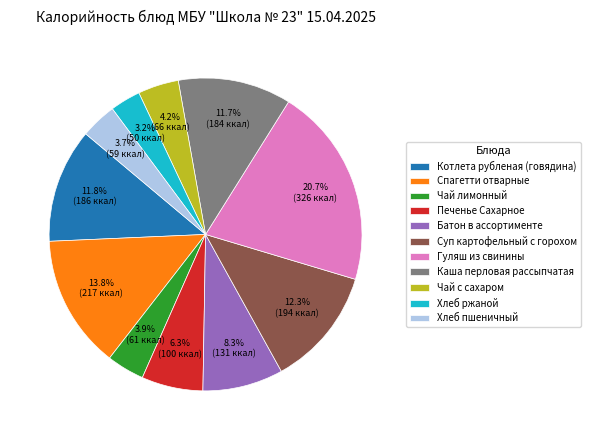

How many segments does this pie chart have?

11